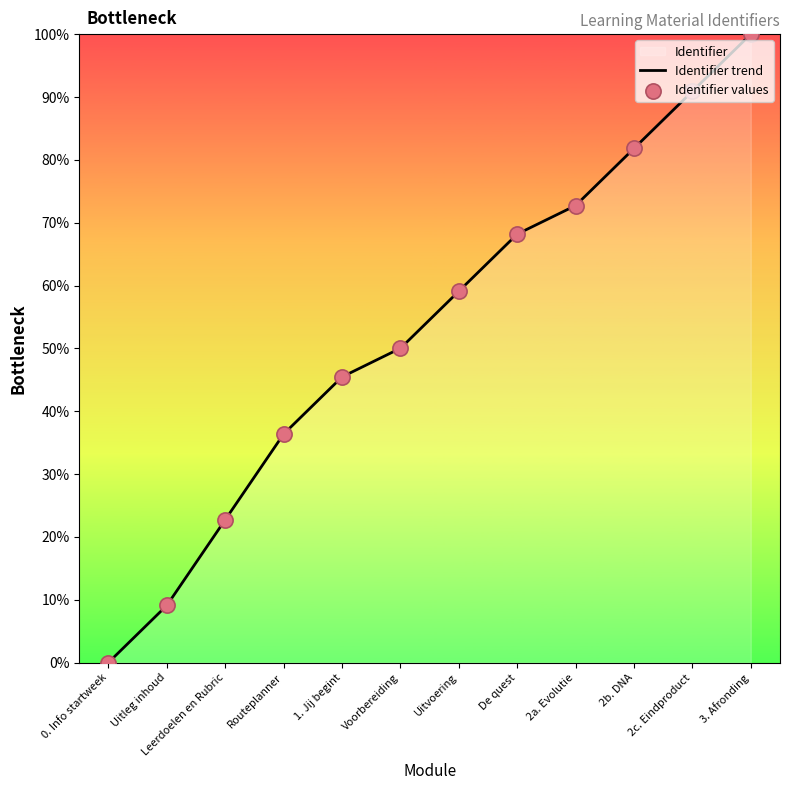

What is the change in value from Uitleg inhoud to 2b. DNA?

+72.7